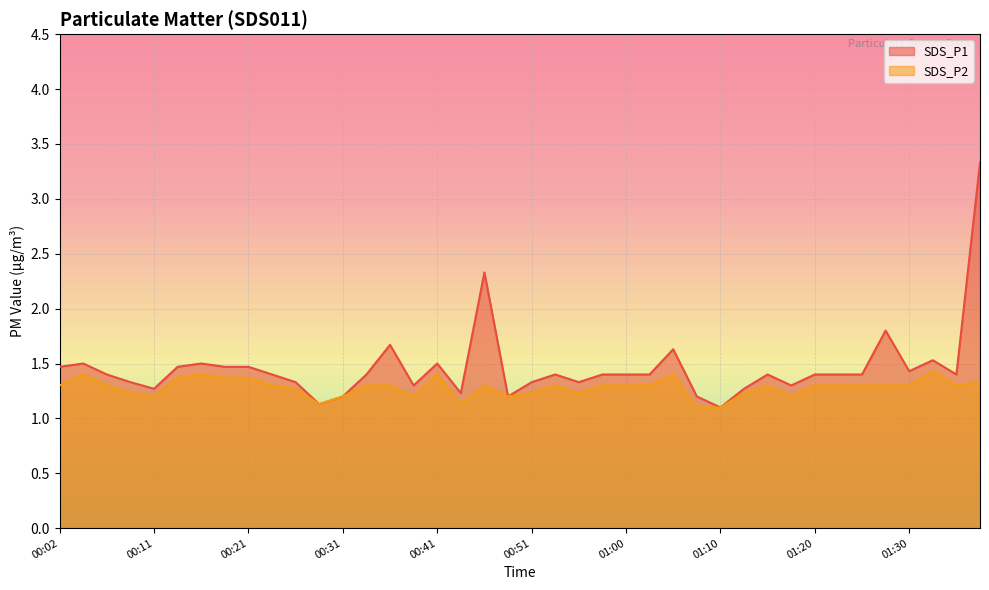

At which category does the chart reach its peak across all series?

01:37